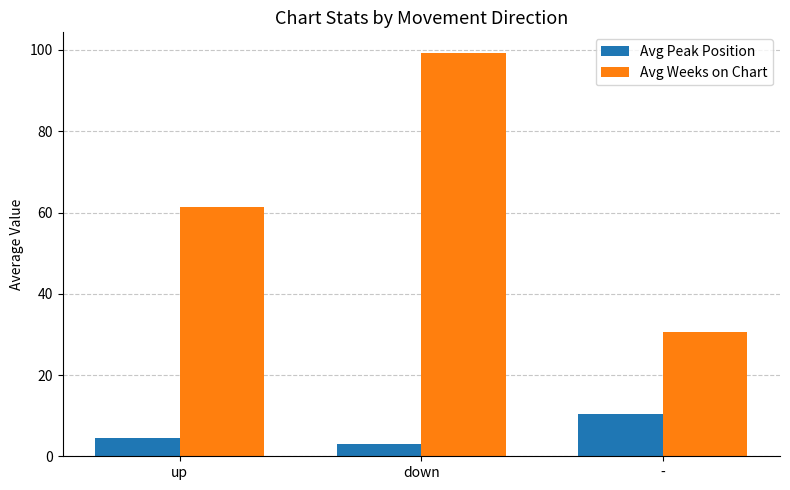

Between down and -, which series saw the biggest shift?

Avg Weeks on Chart